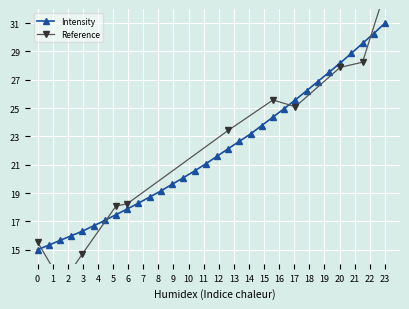

What is the difference between the maximum and minimum values?

16.0